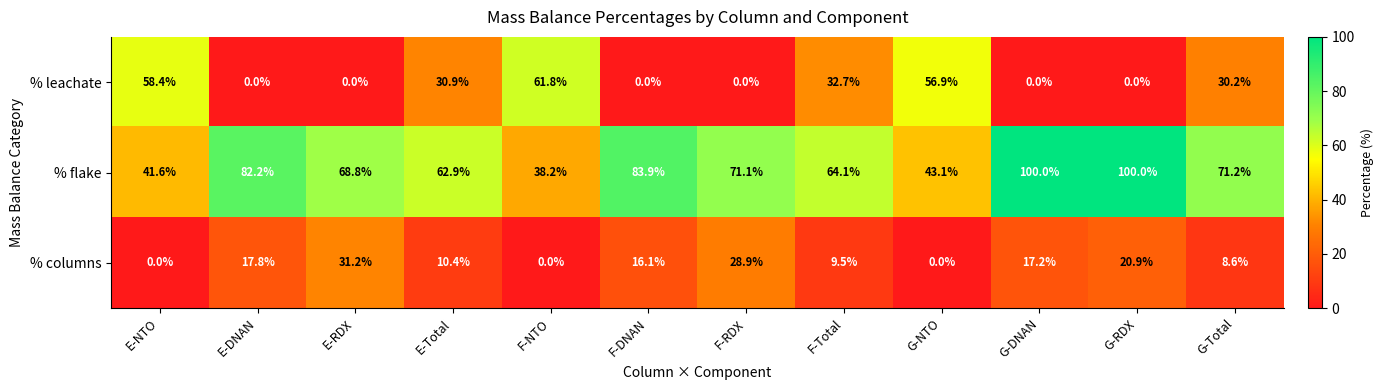

What is the maximum value shown in the chart?

100.0